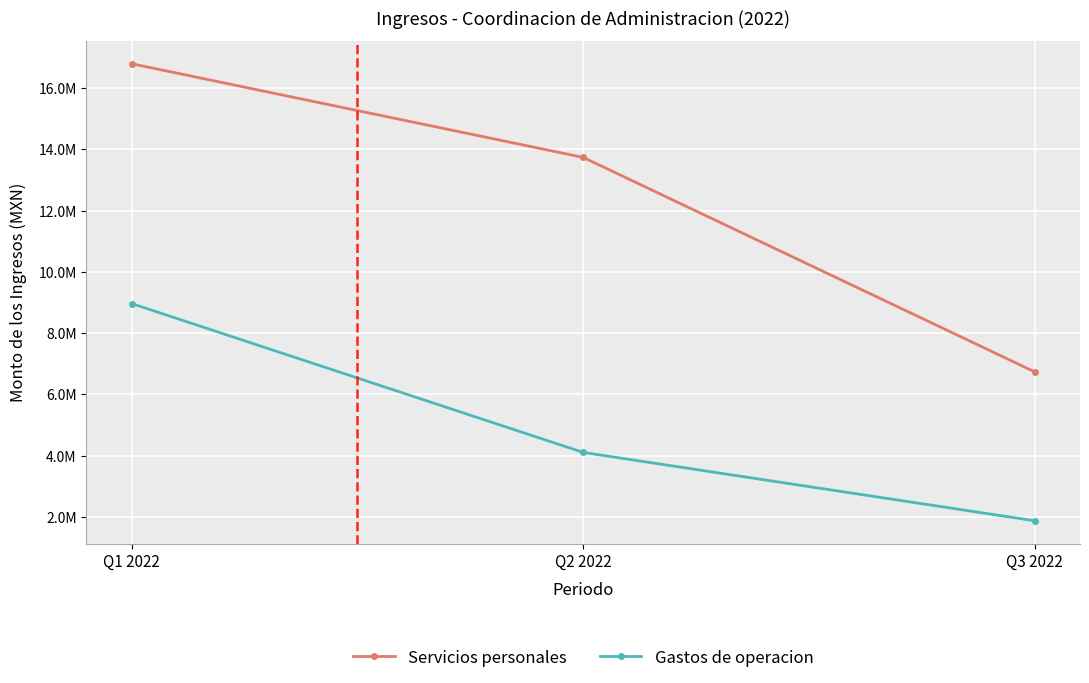

What are all the series names shown in the legend?

Servicios personales, Gastos de operacion